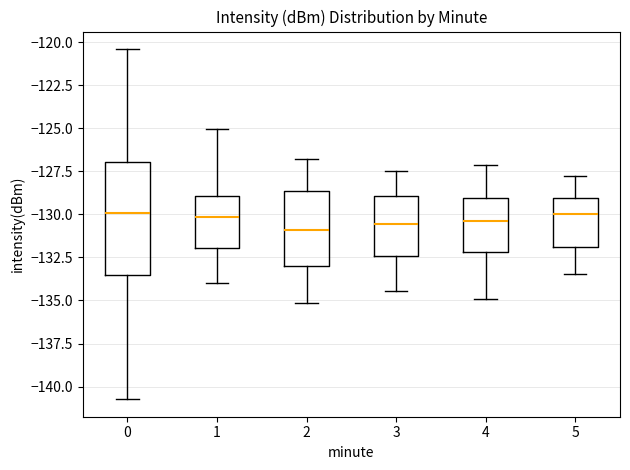

Comparing the boxes themselves (not the whiskers), which one is the tallest?

0